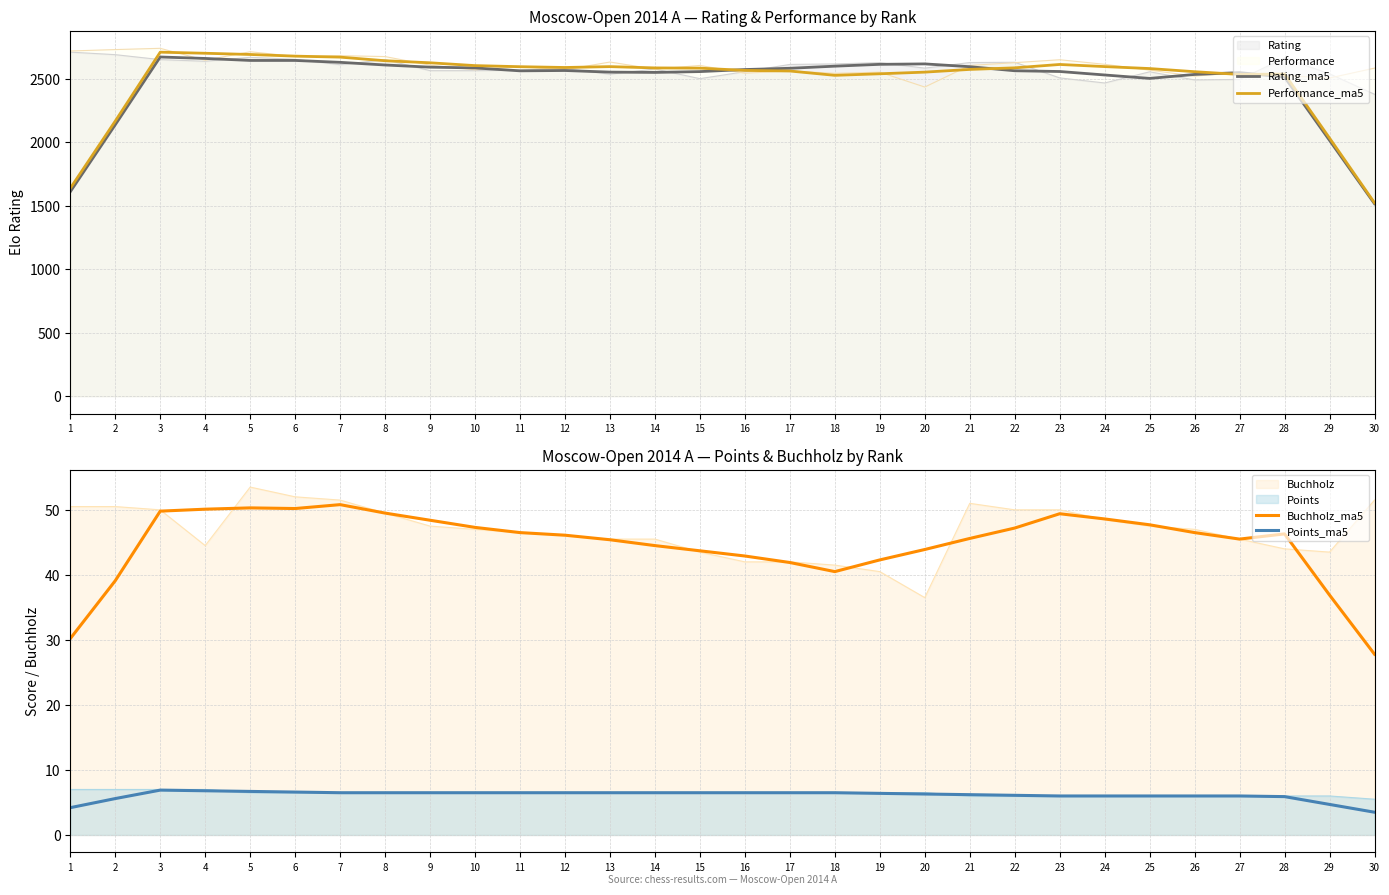

The value of Performance_ma5 at 4 is 780.8. True or false?

False